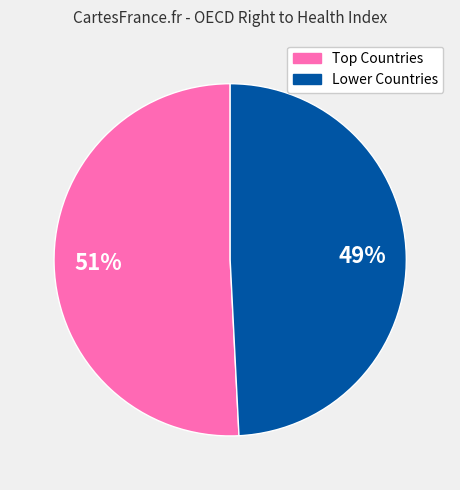

To the nearest percent, what is the difference between the largest and smallest slice percentages?

2%